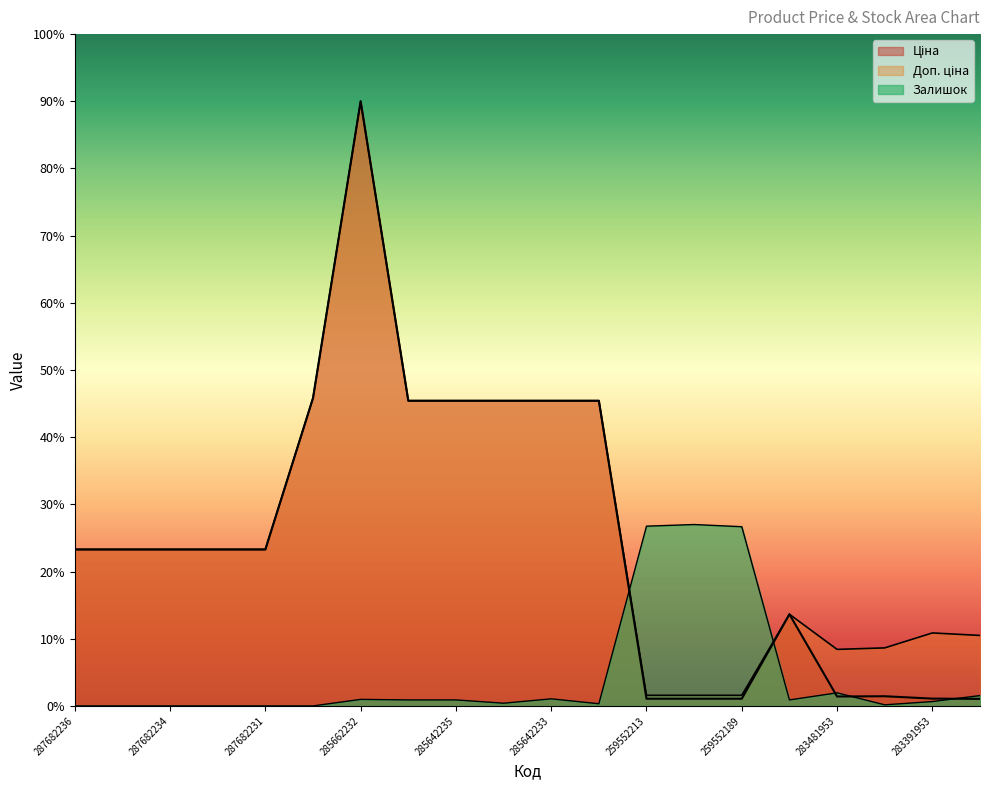

What is the value of the Доп. ціна point at the 7th from the left?

57456.7